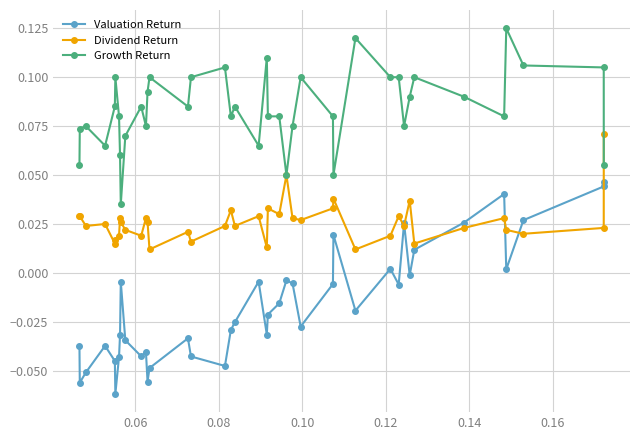

List the series in order of their overall mean, highest first.

Growth Return, Dividend Return, Valuation Return